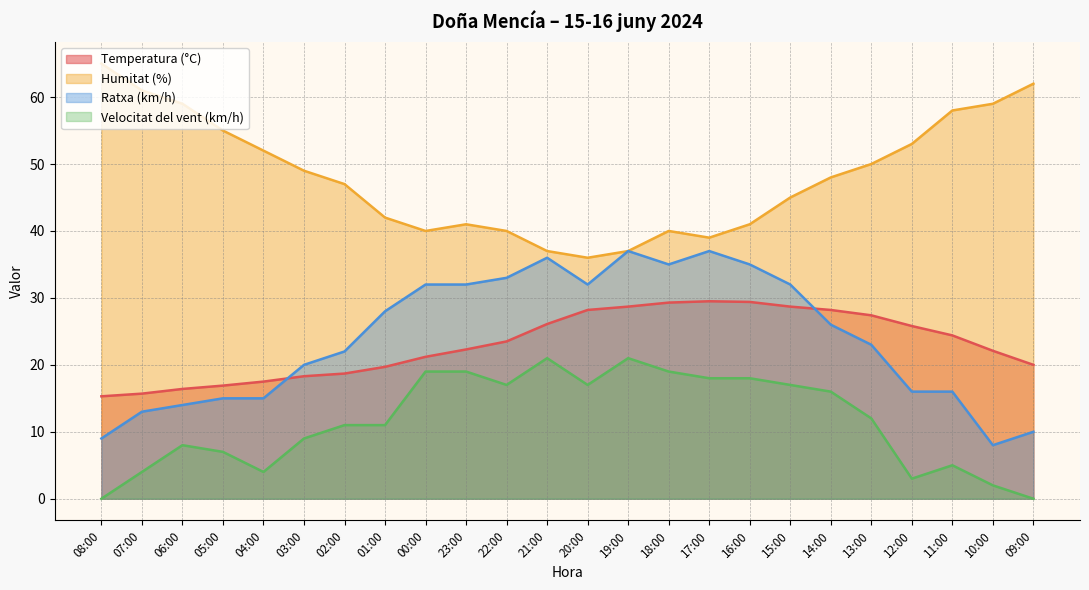

List the labels in order of Ratxa (km/h) value, smallest first.

10:00, 08:00, 09:00, 07:00, 06:00, 05:00, 04:00, 12:00, 11:00, 03:00, 02:00, 13:00, 14:00, 01:00, 00:00, 23:00, 20:00, 15:00, 22:00, 18:00, 16:00, 21:00, 19:00, 17:00